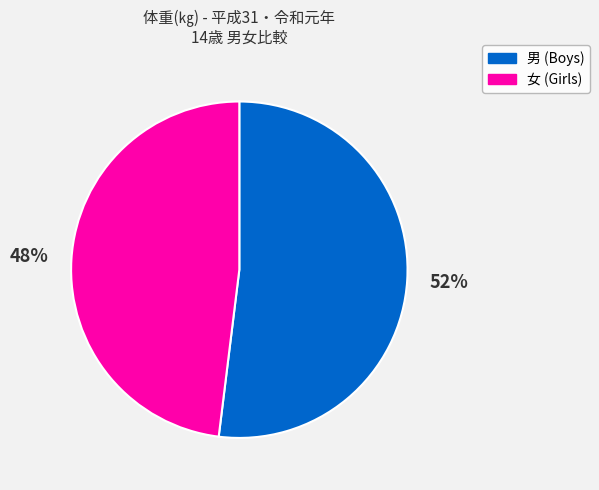

Rank the categories by value from lowest to highest.

女 (Girls), 男 (Boys)